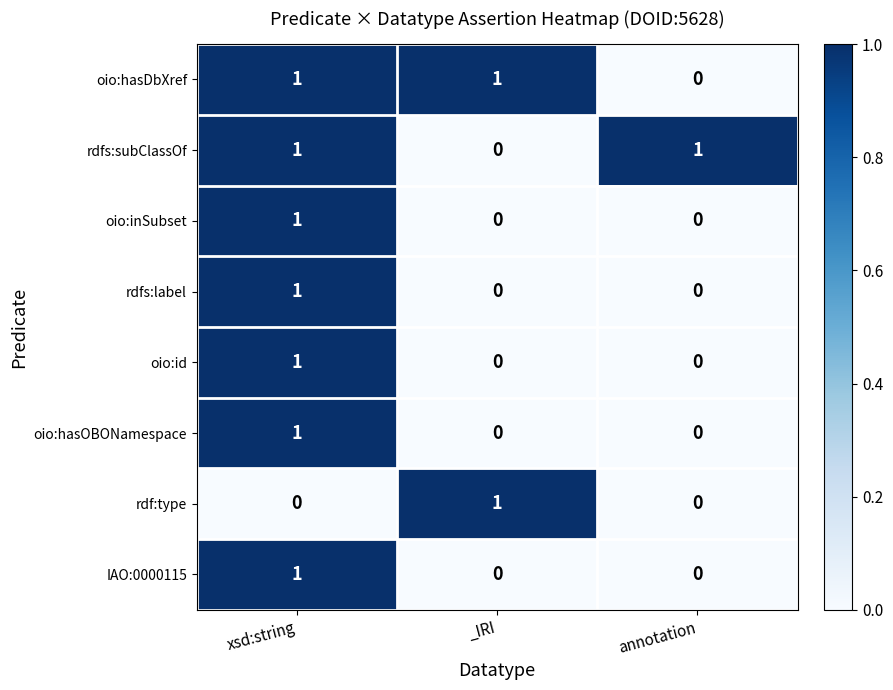

Is it true that oio:hasOBONamespace equals 1 at xsd:string?

True